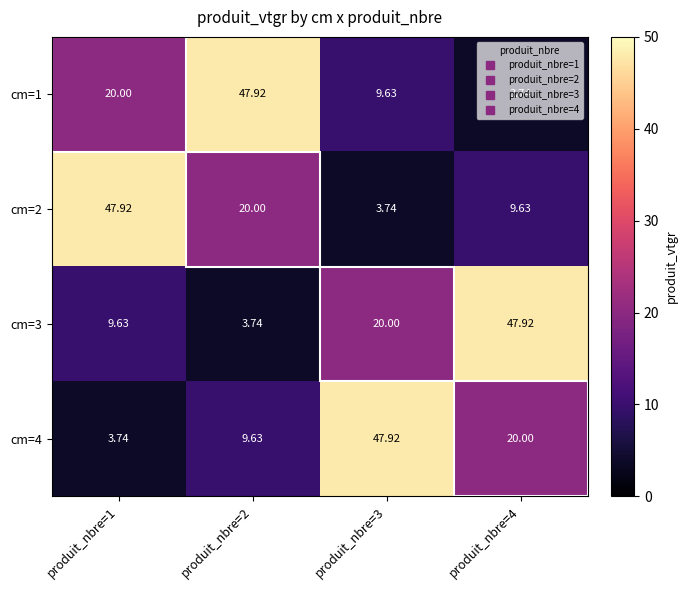

Is the value of cm=1 at produit_nbre=3 greater than the value of cm=2 at produit_nbre=2?

No